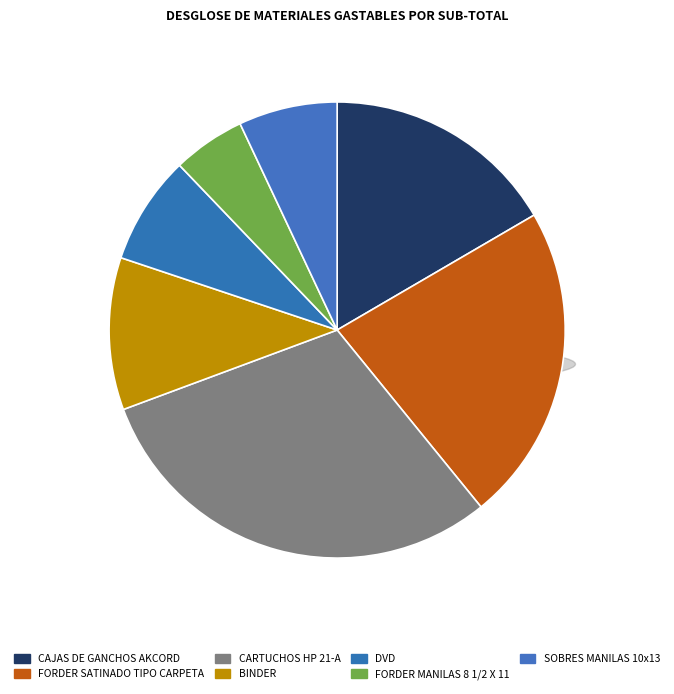

To the nearest percent, what is the difference between the largest and smallest slice percentages?

25%